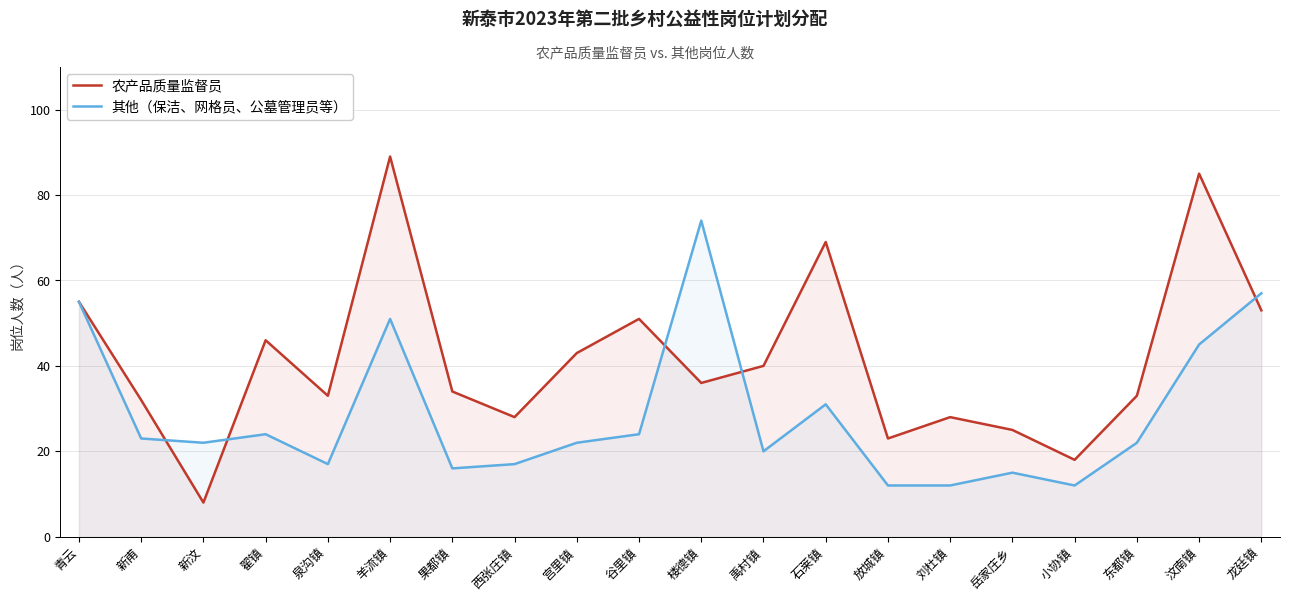

How many values in the 其他（保洁、网格员、公墓管理员等） series exceed 22?

9